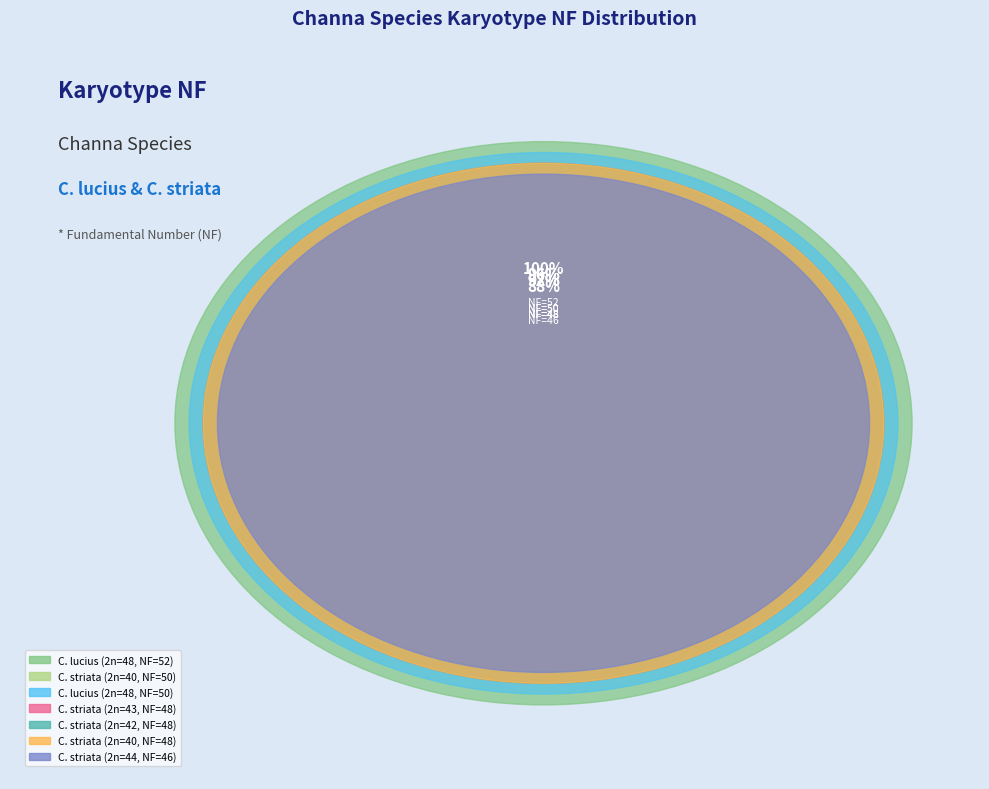

The C. striata (2n=40, NF=48) slice represents 24% of the pie. True or false?

False